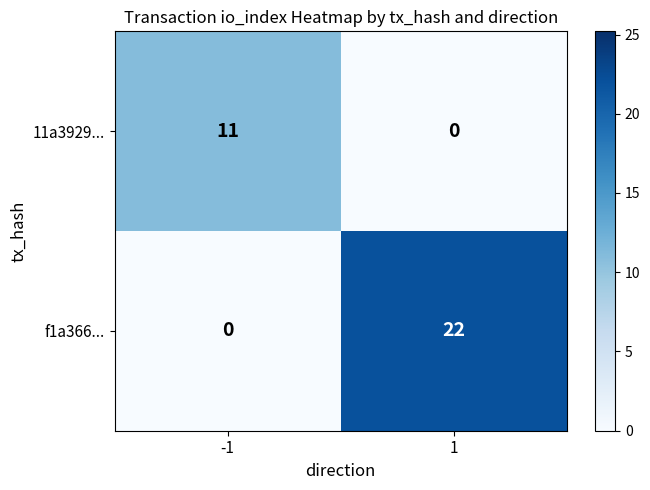

What is the sum of all f1a366... values?

22